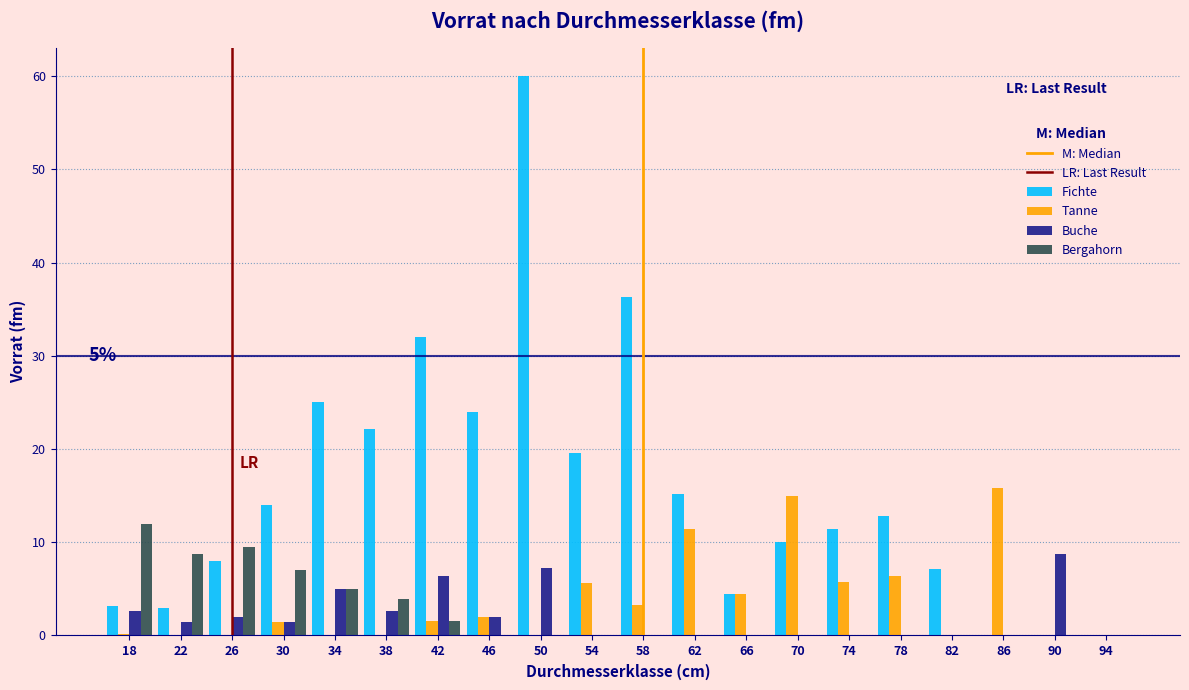

What value does the Bergahorn series have at 38?

3.9